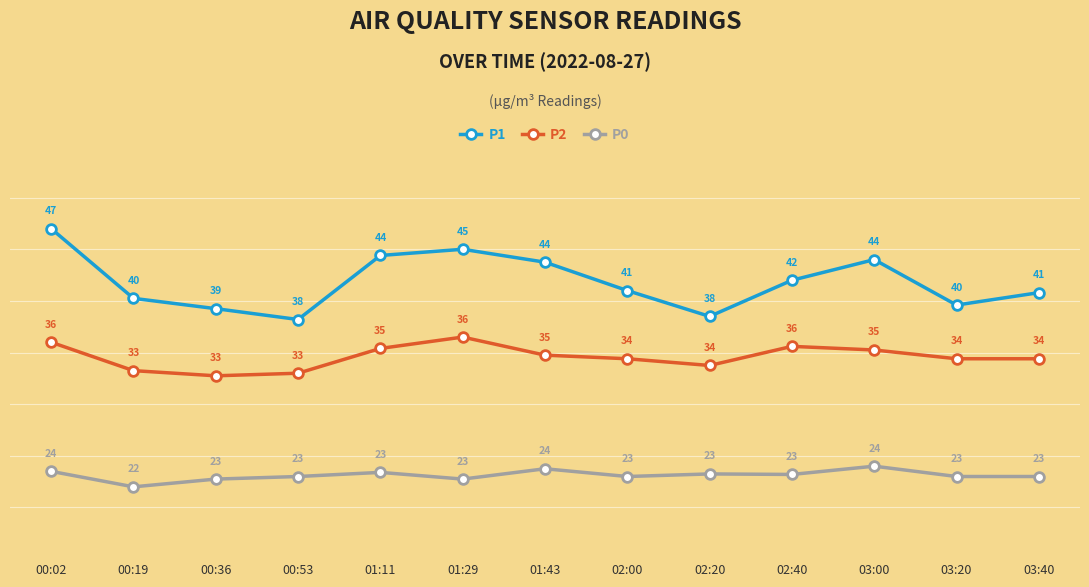

What is the sum of the P1 values at 00:53 and 03:20?

77.8